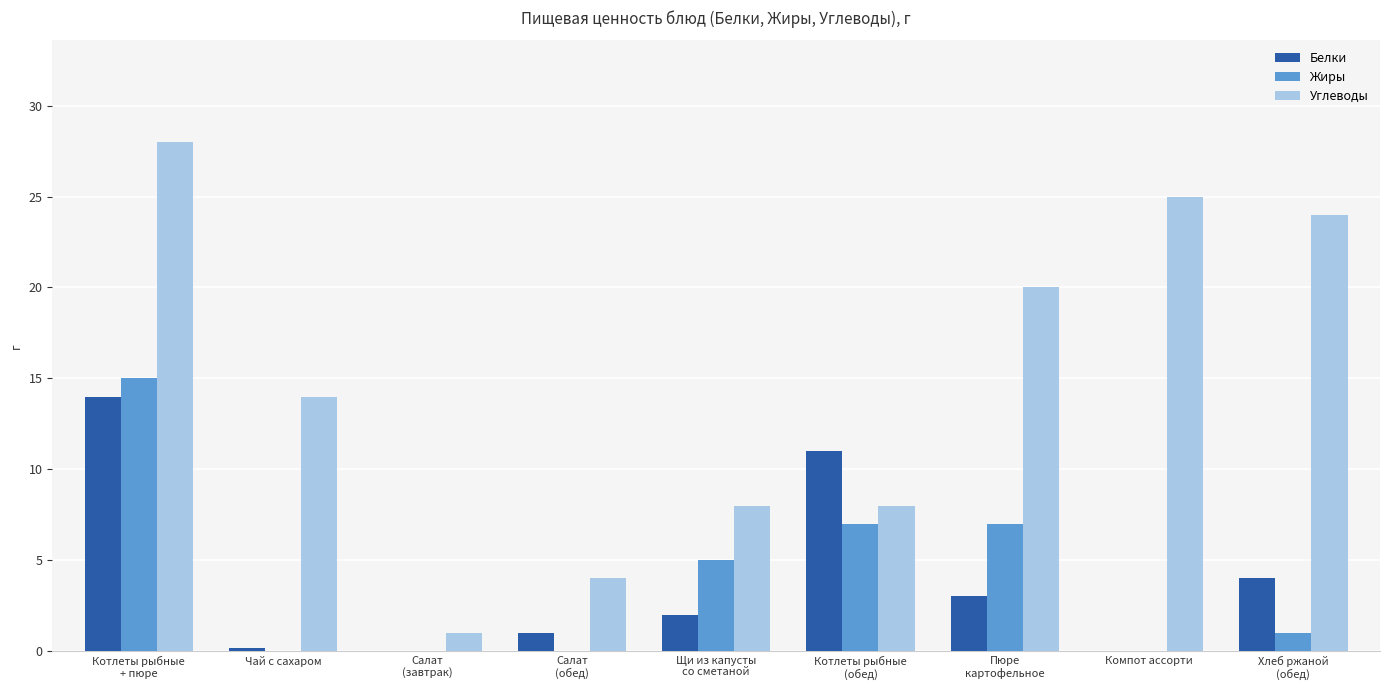

What is the greatest value displayed?

28.0